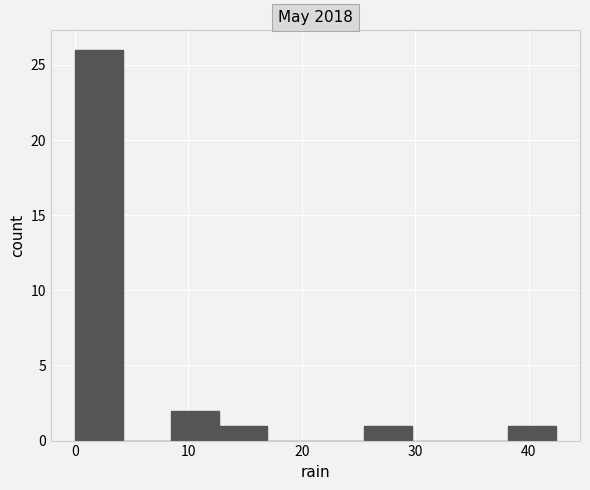

Which range on the x-axis has the tallest bar?

0 to 4